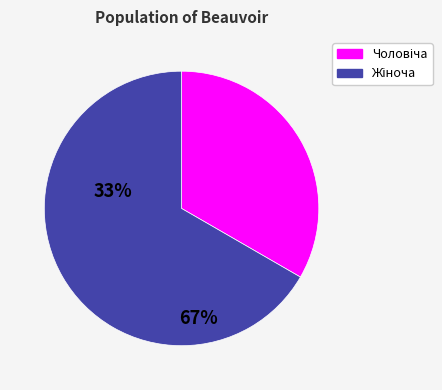

Does any single category account for the majority?

Yes